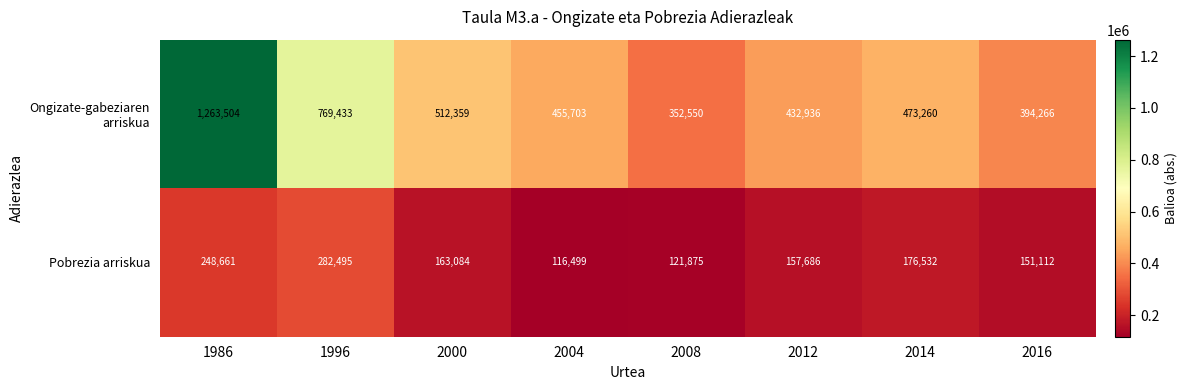

At which category does the chart reach its minimum across all series?

2004